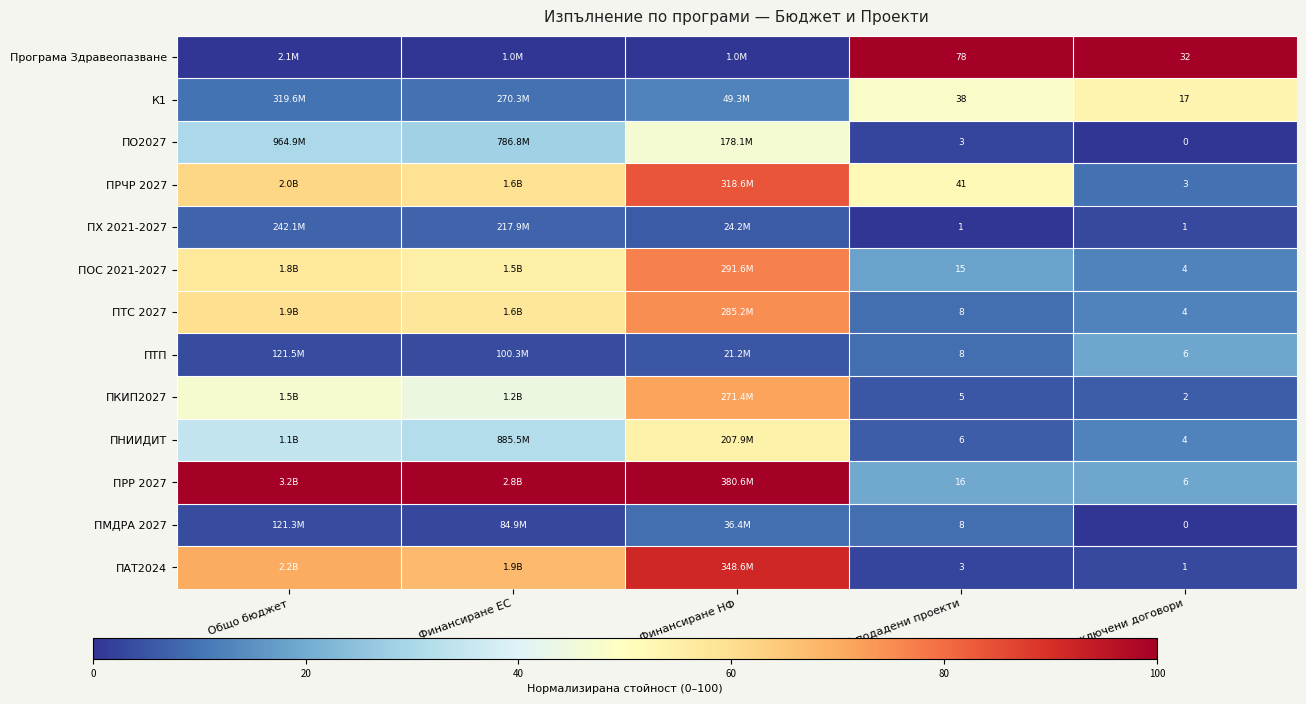

The value of К1 at Брой сключени договори is 18.7. True or false?

False